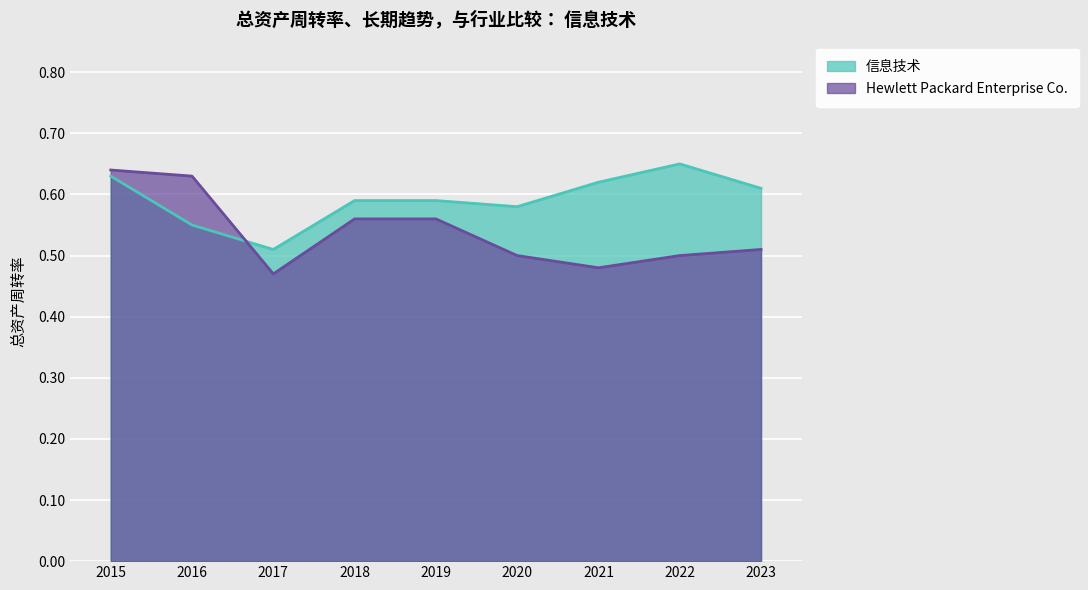

What are all the series names shown in the legend?

信息技术, Hewlett Packard Enterprise Co.